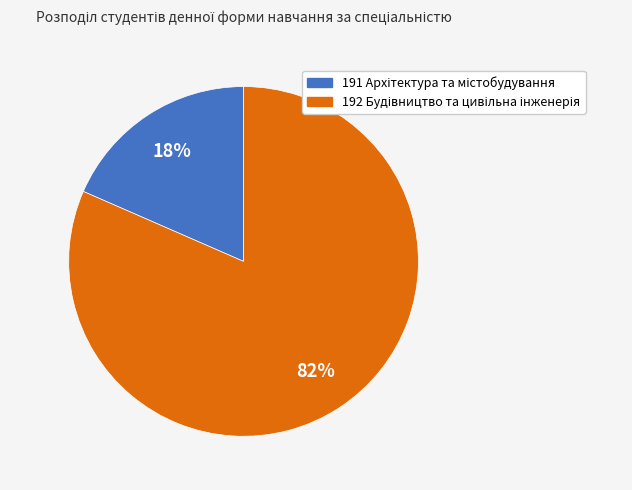

How many slices are in this pie chart?

2